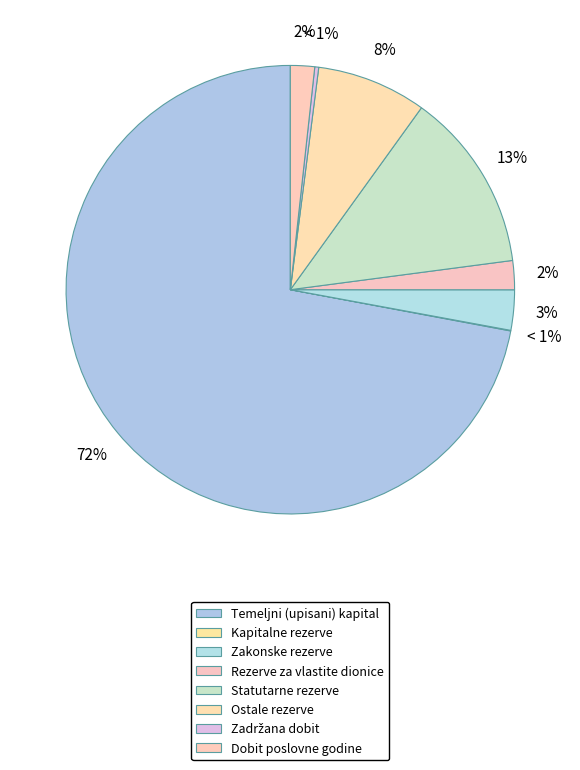

Rank the categories by value from lowest to highest.

Kapitalne rezerve, Zadržana dobit / preneseni gubitak, Dobit / gubitak poslovne godine, Rezerve za vlastite dionice, Zakonske rezerve, Ostale rezerve, Statutarne rezerve, Temeljni (upisani) kapital